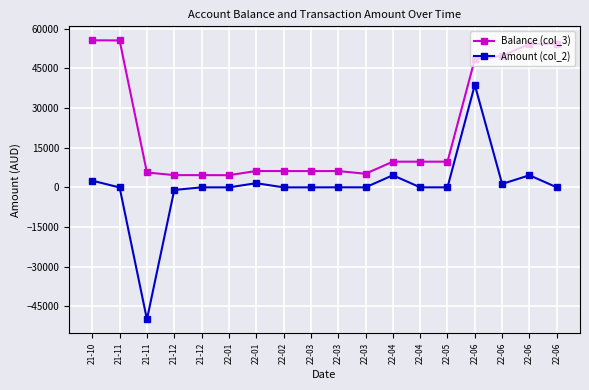

What are all the series names shown in the legend?

Balance (col_3), Amount (col_2)